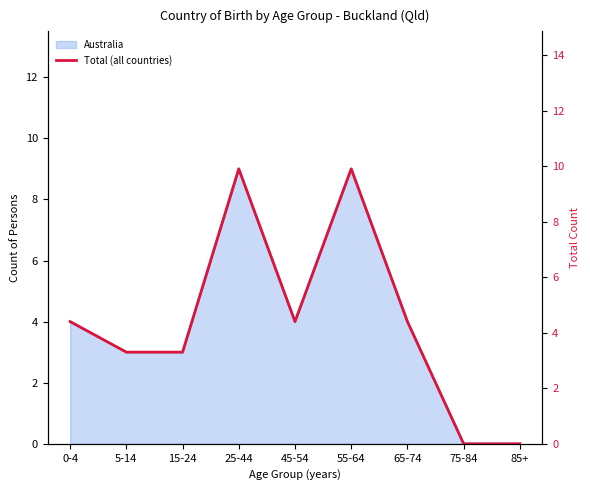

Rank the categories by value from highest to lowest.

25-44, 55-64, 0-4, 45-54, 65-74, 5-14, 15-24, 75-84, 85+